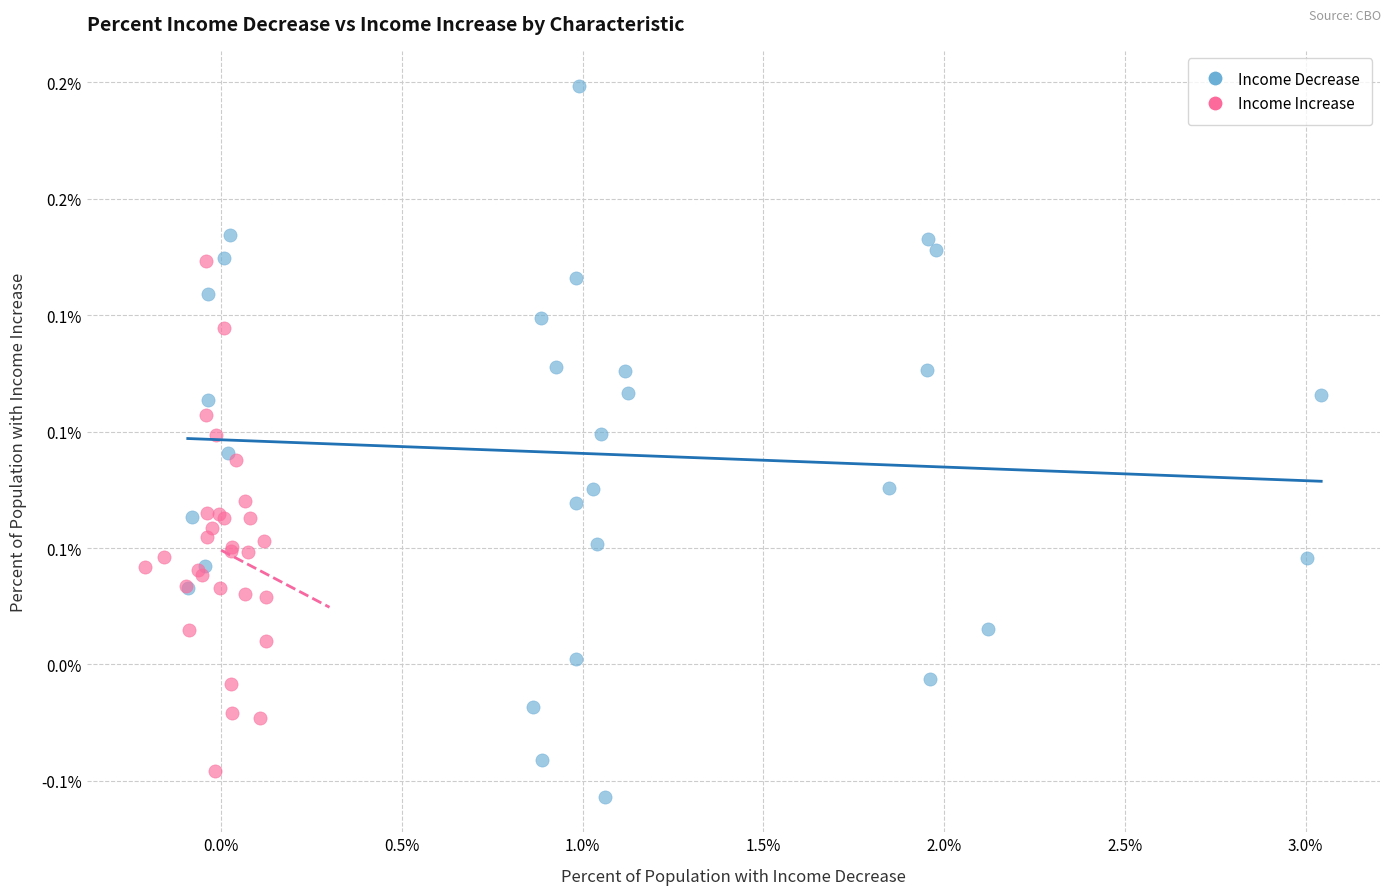

Which series has the largest Y range (max minus min)?

Income Decrease